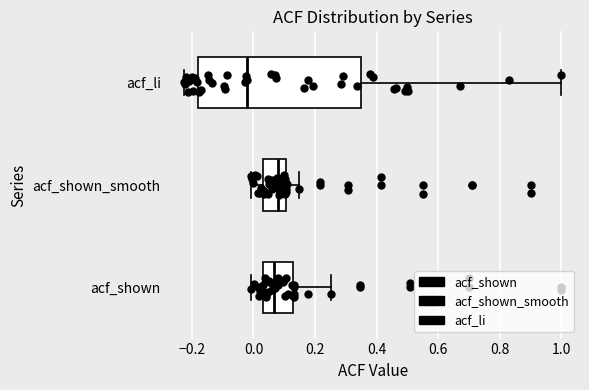

Reading bottom to top, transcribe this box plot: for each box, give where its median line is, the range the box spans, and where its two whiskers end, as read against the x-axis. The values are not printed on the chart, so give them approximately, as read against the axis.

acf_shown: median 0.06, box 0.04 to 0.12, whiskers 0.00 to 0.26
acf_shown_smooth: median 0.08, box 0.04 to 0.10, whiskers 0.00 to 0.14
acf_li: median -0.02, box -0.18 to 0.34, whiskers -0.22 to 1.00